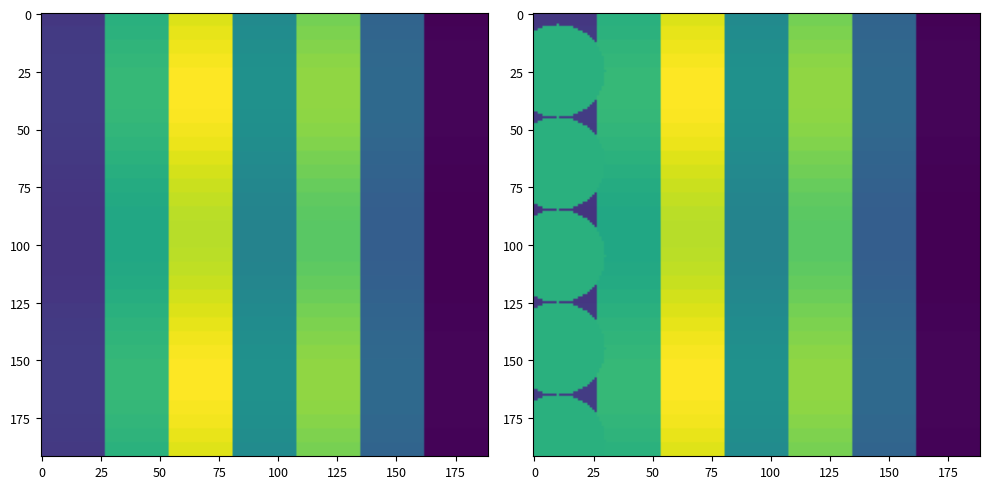

Is the value of 1 at 5 greater than the value of 5 at 0?

Yes